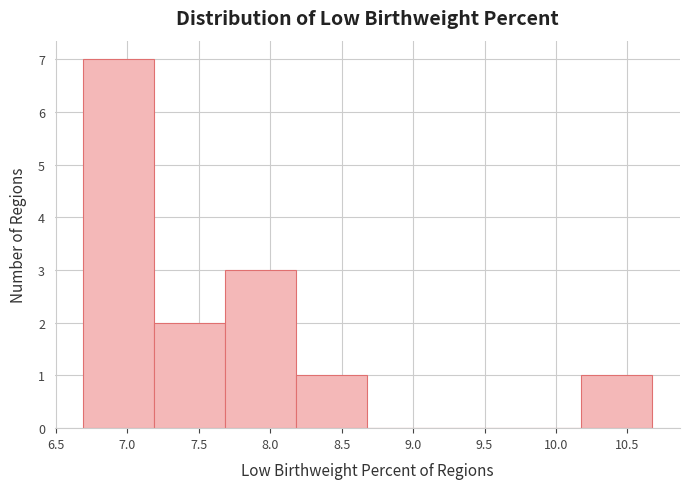

What is the height of the bar covering 7.70 to 8.20 on the x-axis? Neither the bar edges nor the heights are printed on the chart, so give them approximately, as read against the axes.

3